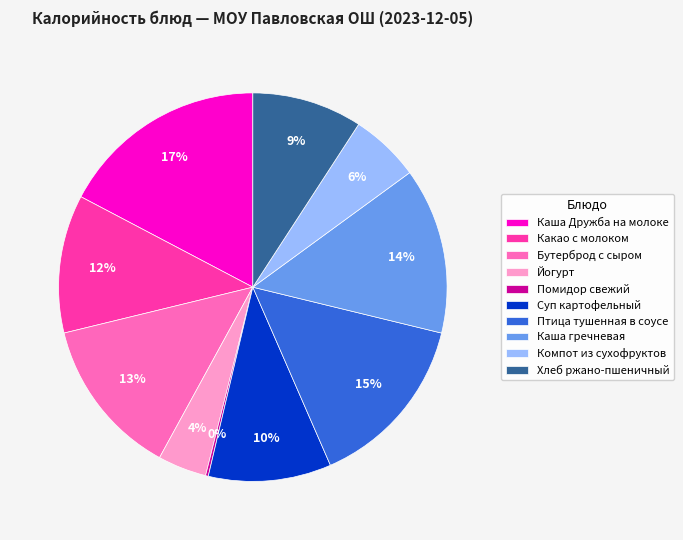

Approximately how many times larger is the value at Йогурт compared to Суп картофельный?

0.4